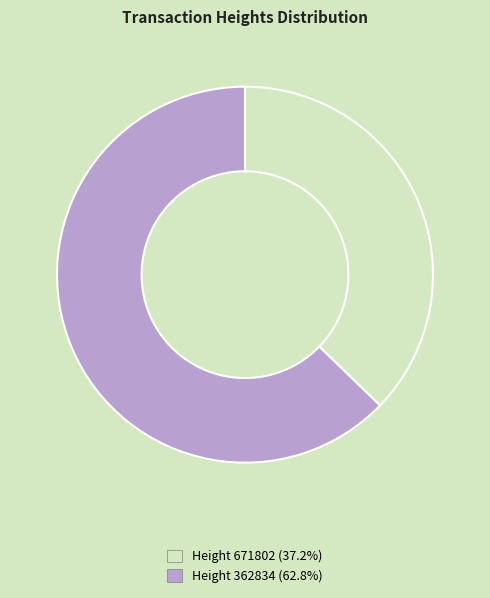

Is there any slice that represents more than half of the pie?

Yes